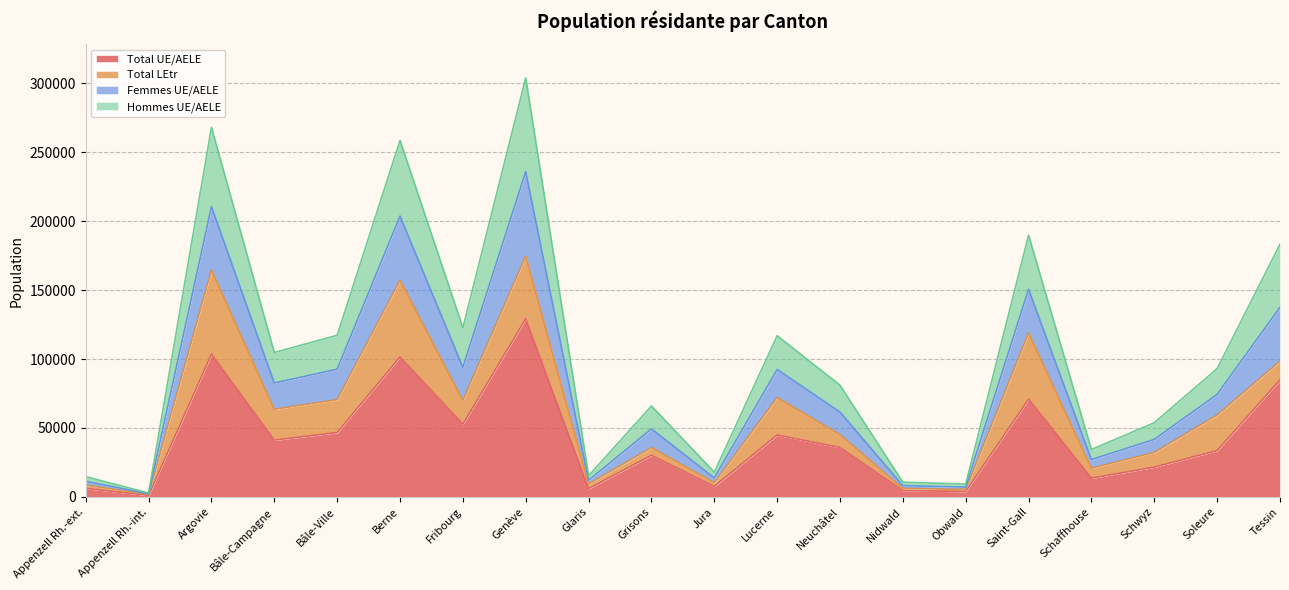

Rank the categories by Femmes UE/AELE value from lowest to highest.

Appenzell Rh.-int., Obwald, Nidwald, Appenzell Rh.-ext., Glaris, Jura, Schaffhouse, Schwyz, Grisons, Neuchâtel, Soleure, Bâle-Campagne, Lucerne, Bâle-Ville, Fribourg, Tessin, Saint-Gall, Berne, Argovie, Genève